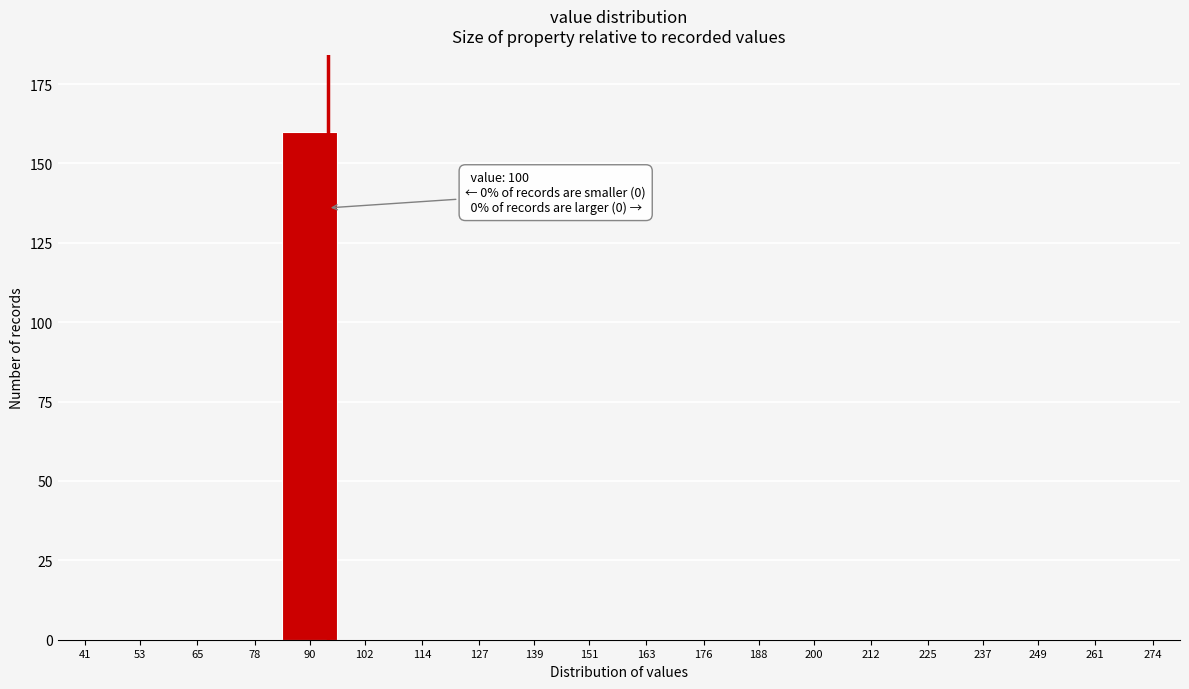

Reading left to right, transcribe all the data shown in this chart.

41=0	53=0	65=0	78=0	90=160	102=0	114=0	127=0	139=0	151=0	163=0	176=0	188=0	200=0	212=0	225=0	237=0	249=0	261=0	274=0